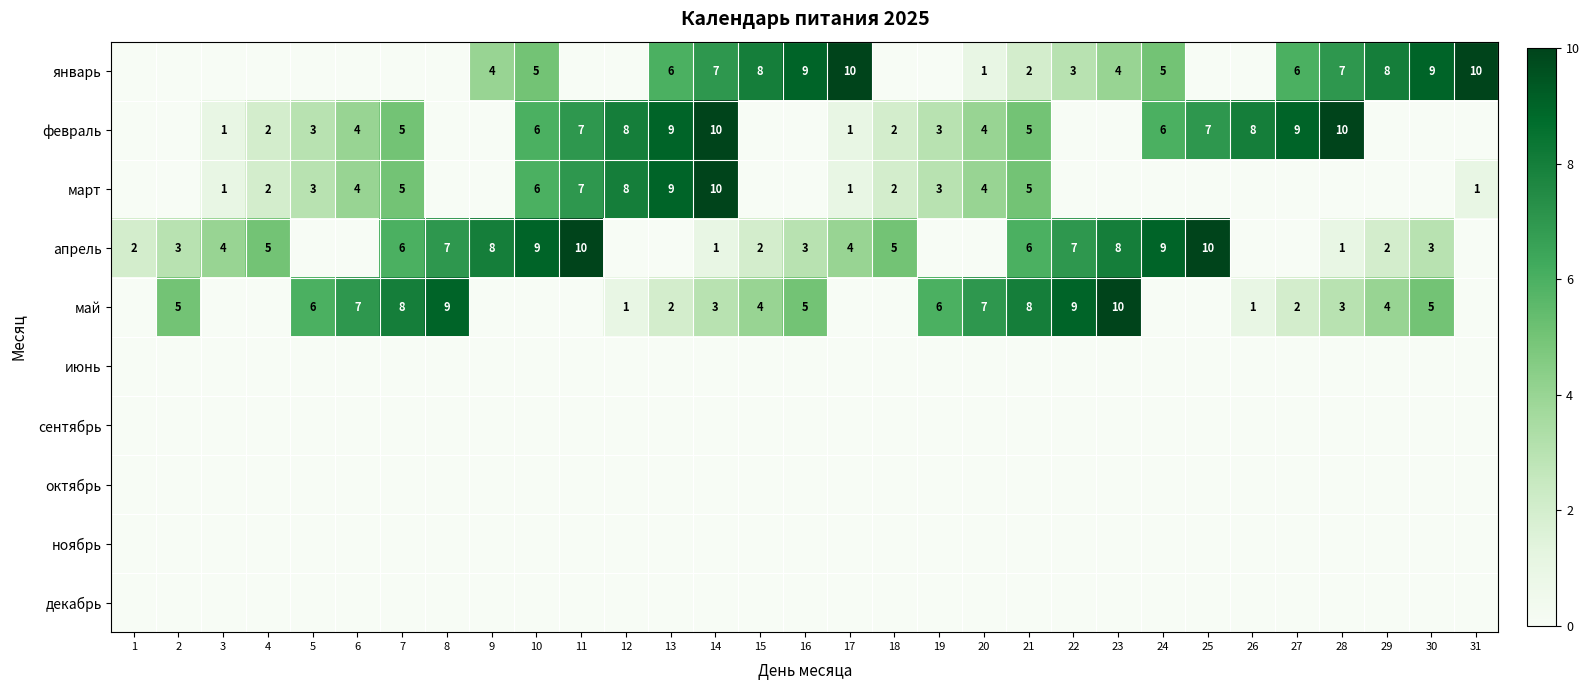

The value of февраль at 10 is 6. True or false?

True